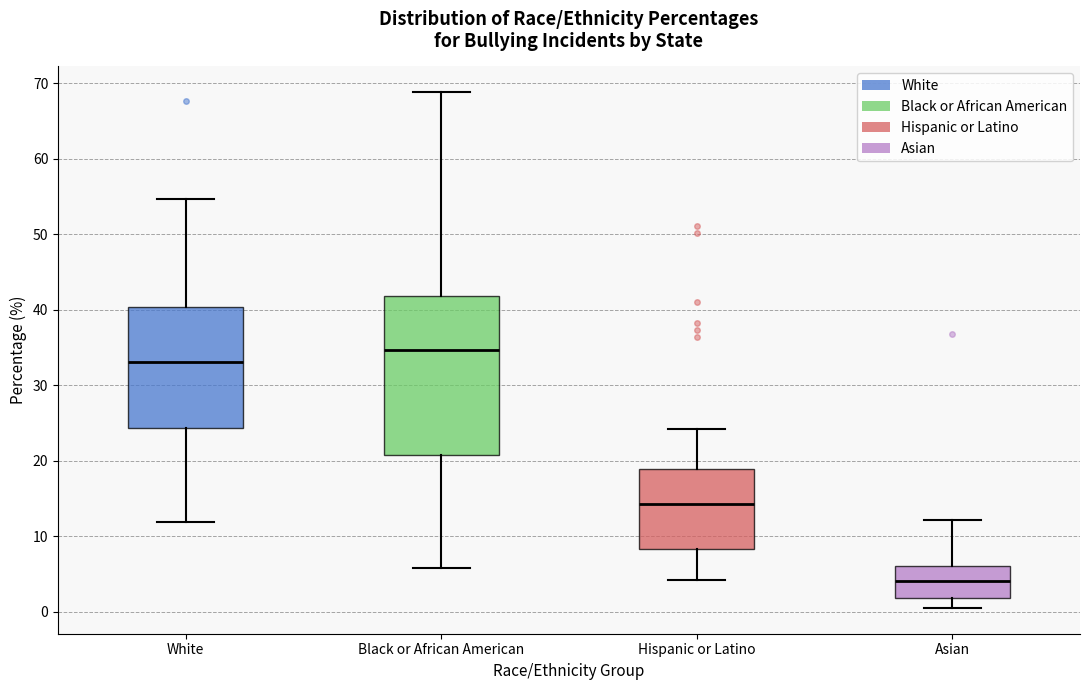

Where does the upper whisker of the box for White end on the y-axis? The values are not printed on the chart, so give them approximately, as read against the axis.

55